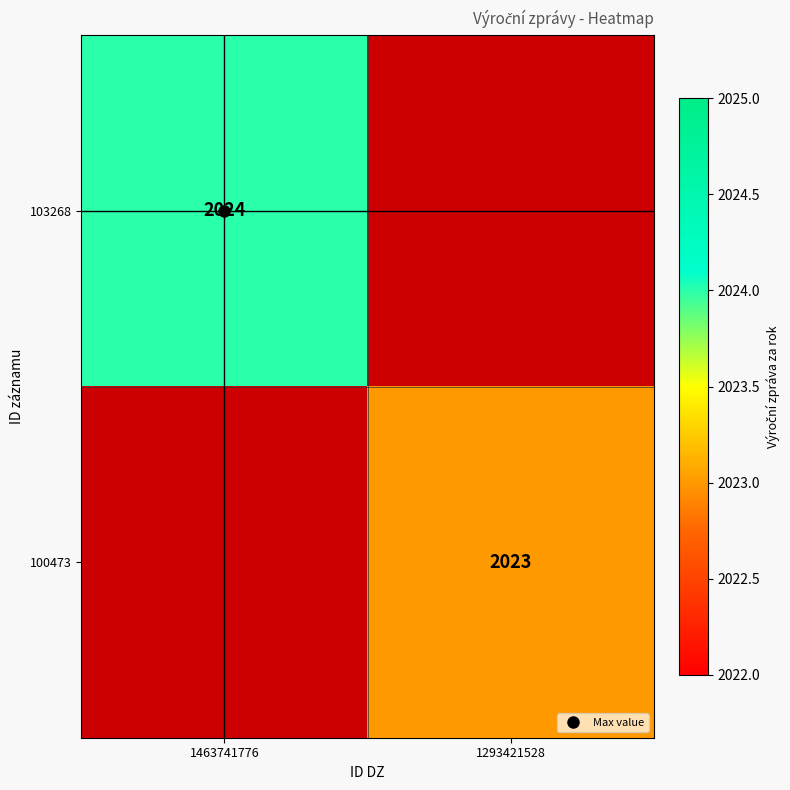

True or false: 100473 has a value of 3637.8 at 1293421528.

False